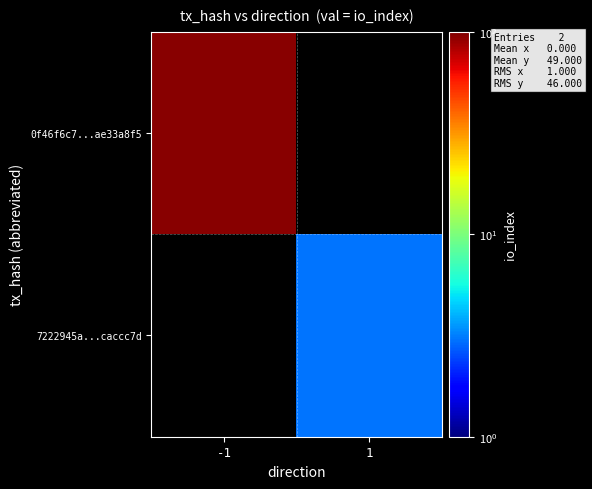

Rank the series at 1 from lowest to highest value.

0f46f6c7...ae33a8f5, 7222945a...caccc7d